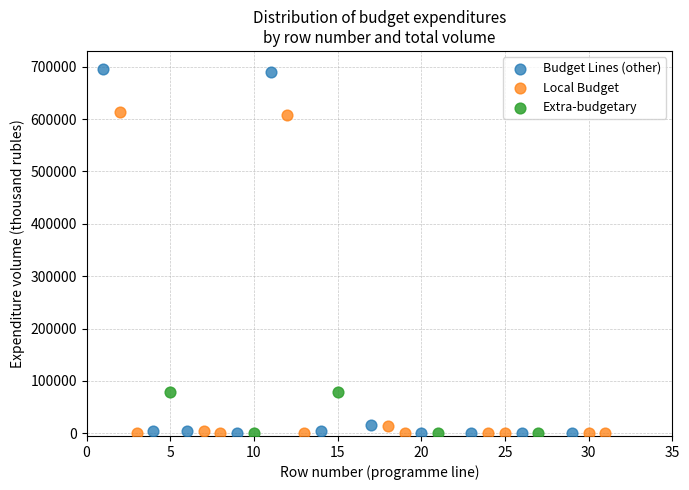

Which series reaches the maximum Y coordinate?

Budget Lines (other)